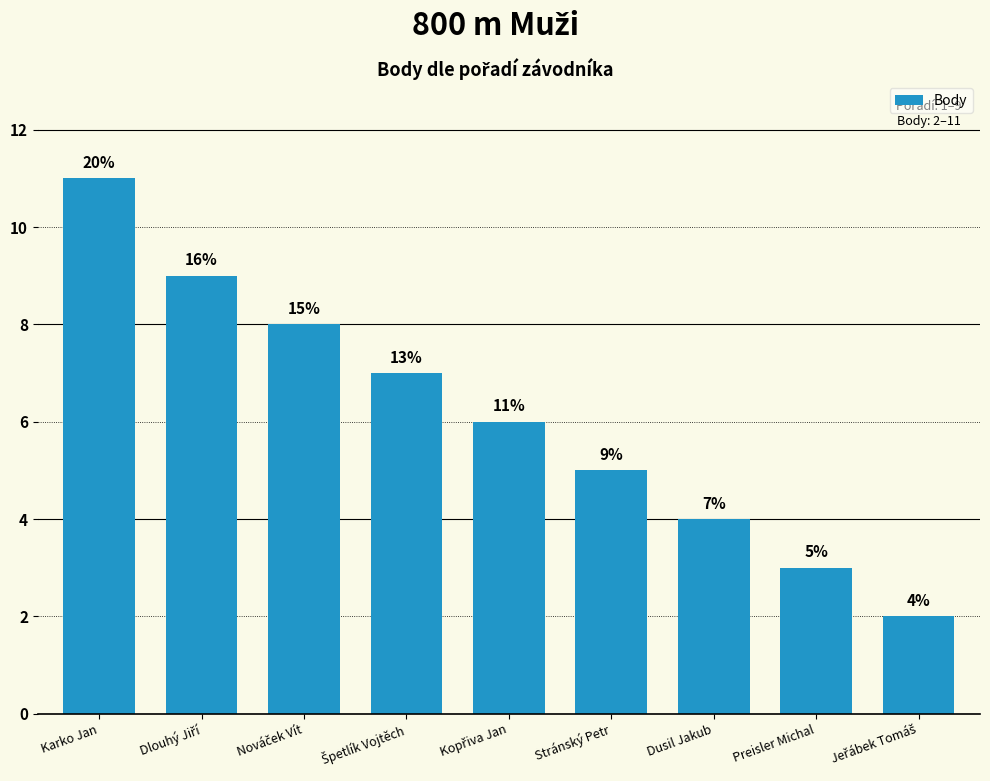

Which category has the highest value across all series?

Karko Jan